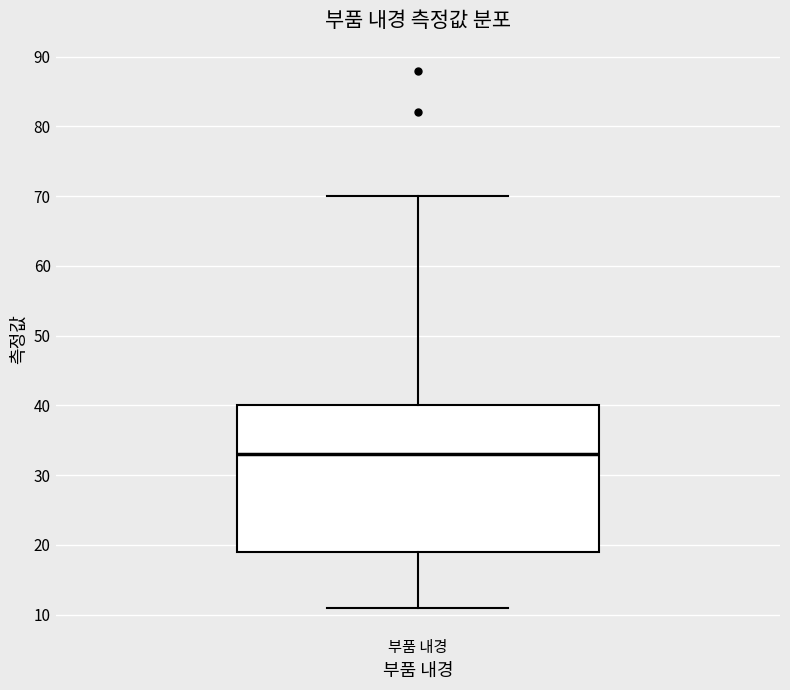

Read this box plot against the y-axis: the position of the median line, the range covered by the box, and the ends of both whiskers. The values are not printed on the chart, so give them approximately, as read against the axis.

median 33, box 19 to 40, whiskers 11 to 70